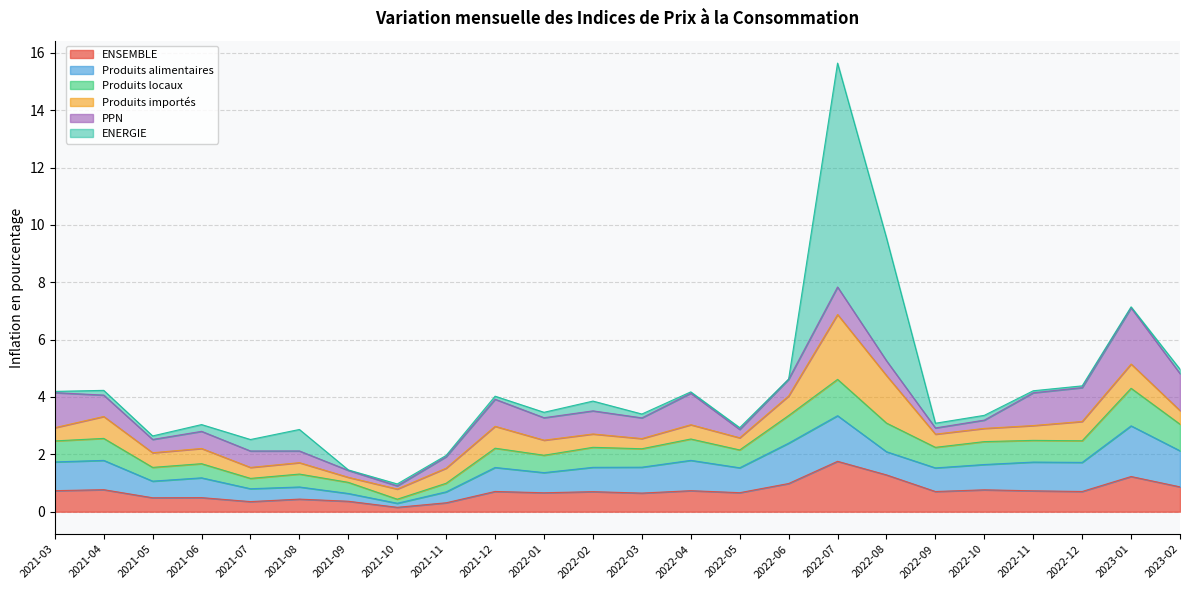

Is it true that PPN equals 0.1 at 2021-10?

True